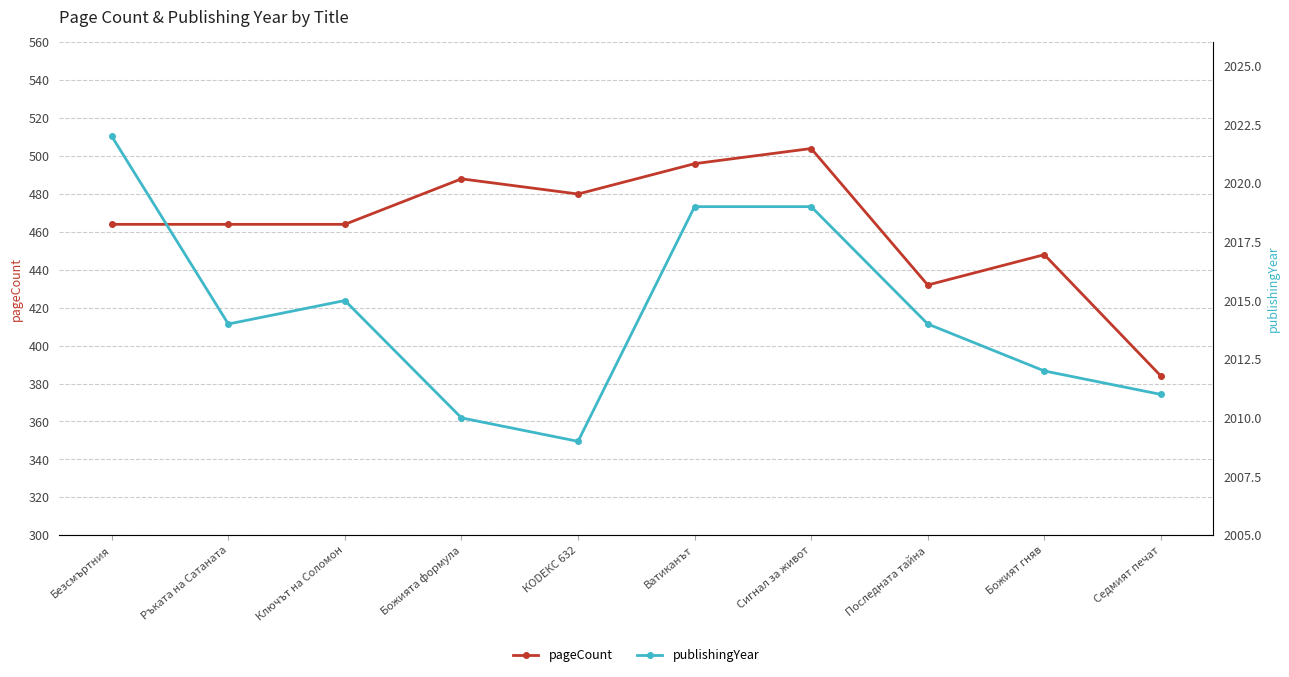

What is the total value across all series at Последната тайна?

2446